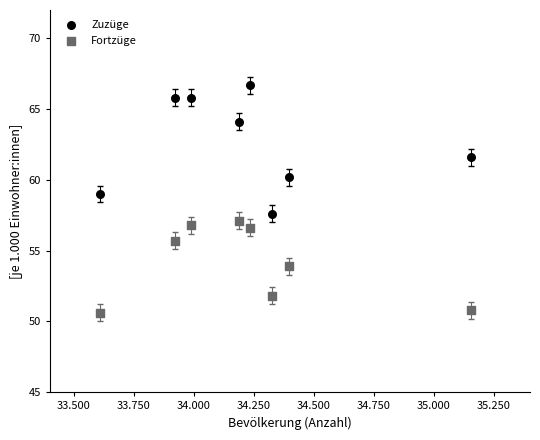

Which series has the largest Y range (max minus min)?

Zuzüge